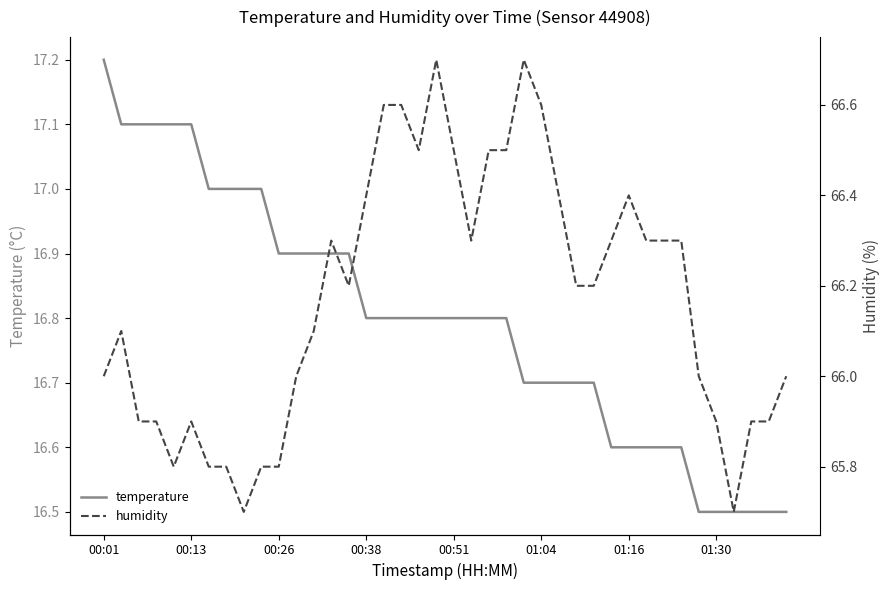

What is the value of the humidity point at the 4th from the left?

65.9